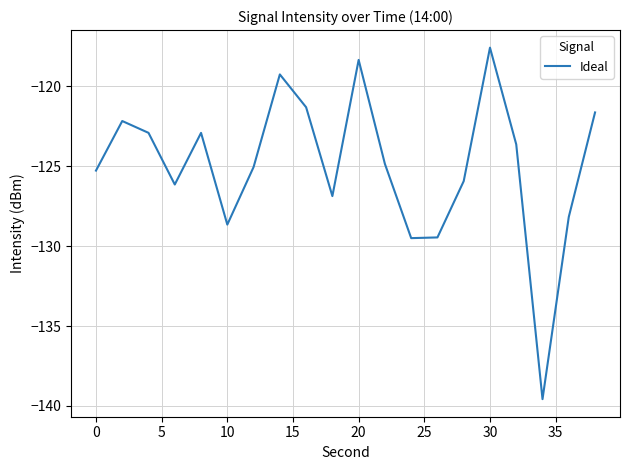

What is the difference between the maximum and second lowest values?

11.9